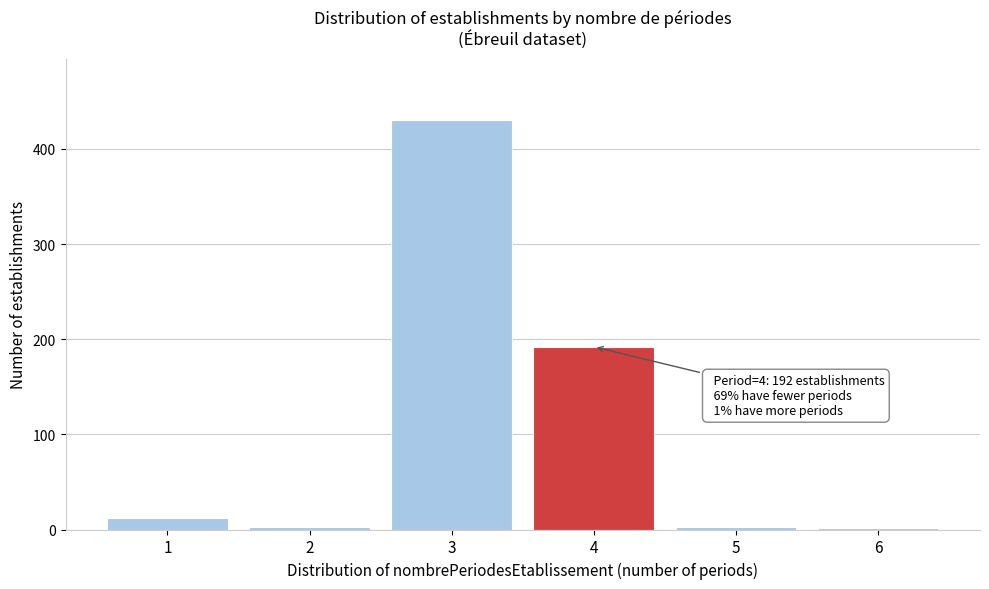

What is the change in value from 1 to 3?

+418